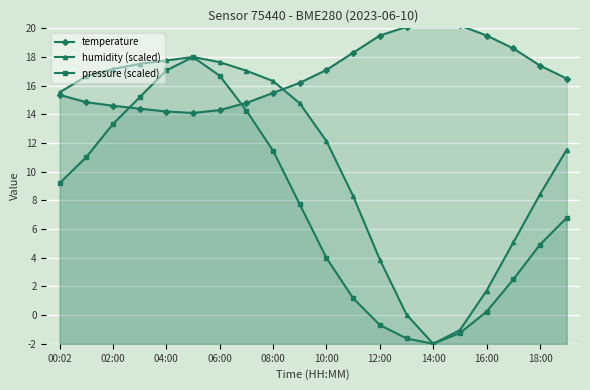

What is the minimum value for pressure (scaled)?

-2.0